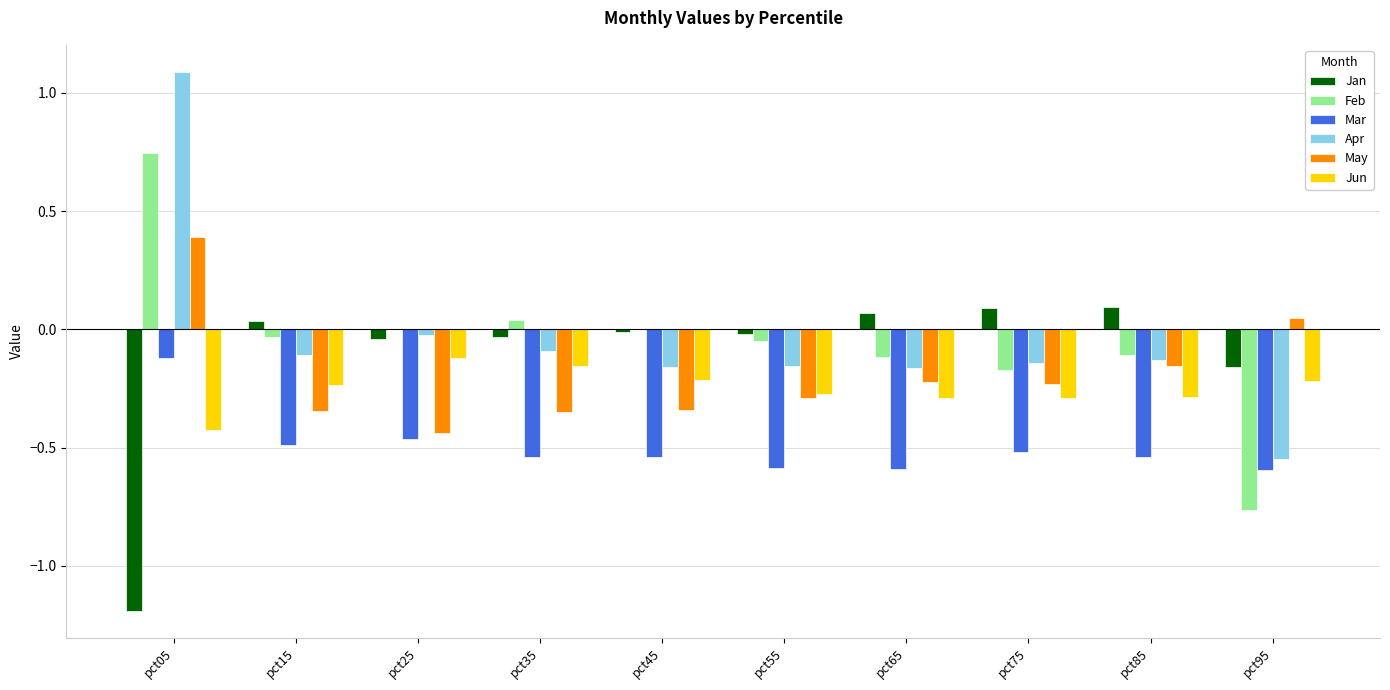

What are all the series names shown in the legend?

Jan, Feb, Mar, Apr, May, Jun